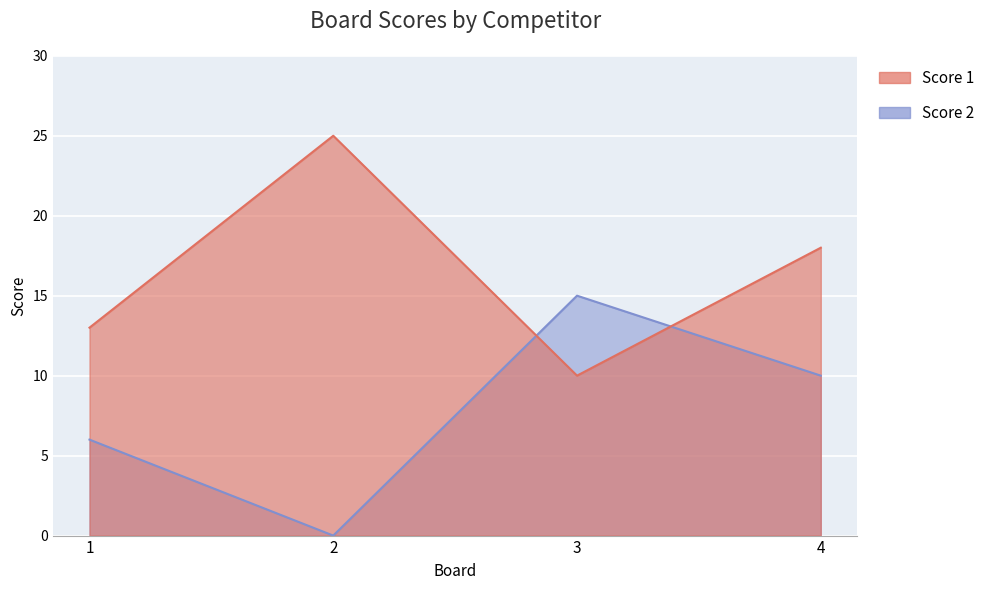

Rank the categories by Score 1 value from highest to lowest.

2, 4, 1, 3